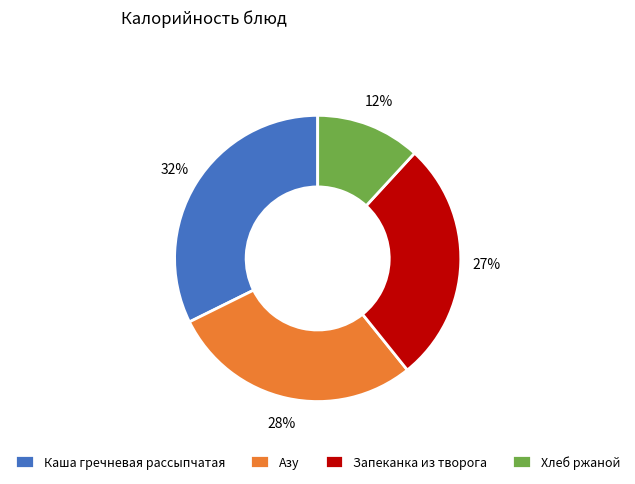

True or false: Запеканка из творога accounts for 27% of the total.

True